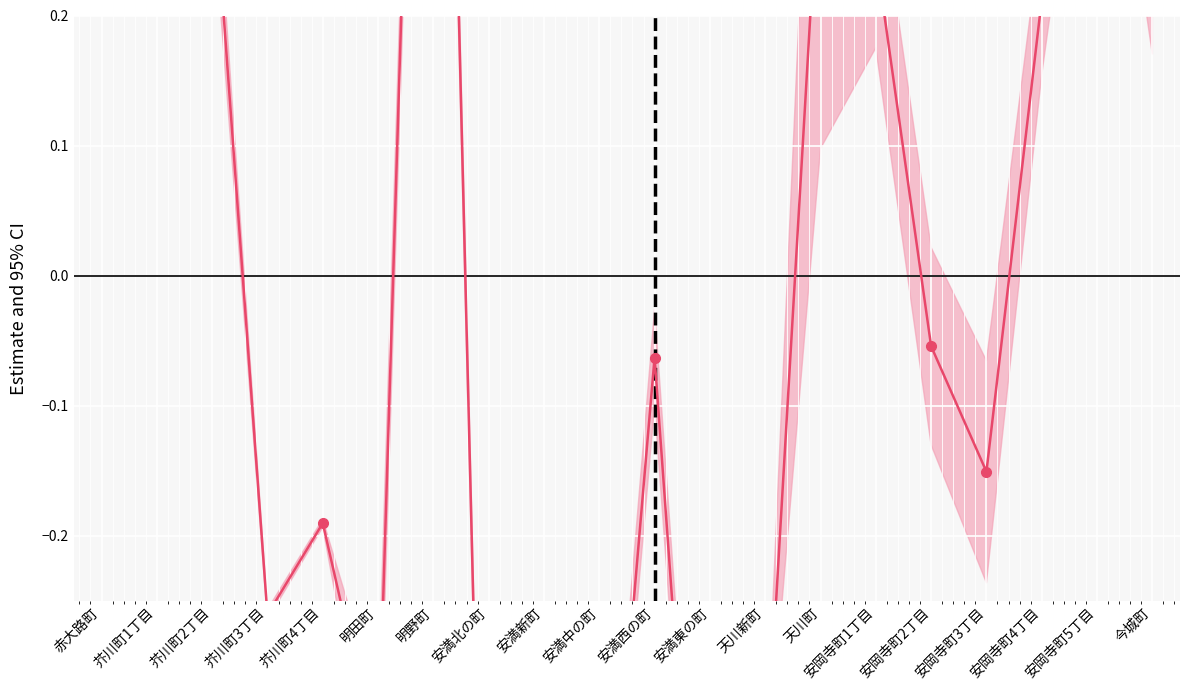

Reading left to right, list all the values displayed in this chart.

赤大路町=1.1	芥川町1丁目=0.3	芥川町2丁目=0.3	芥川町3丁目=-0.3	芥川町4丁目=-0.2	明田町=-0.4	明野町=1.0	安満北の町=-0.7	安満新町=-0.9	安満中の町=-0.6	安満西の町=-0.1	安満東の町=-0.7	天川新町=-0.4	天川町=0.3	安岡寺町1丁目=0.2	安岡寺町2丁目=-0.1	安岡寺町3丁目=-0.2	安岡寺町4丁目=0.2	安岡寺町5丁目=0.6	今城町=0.2